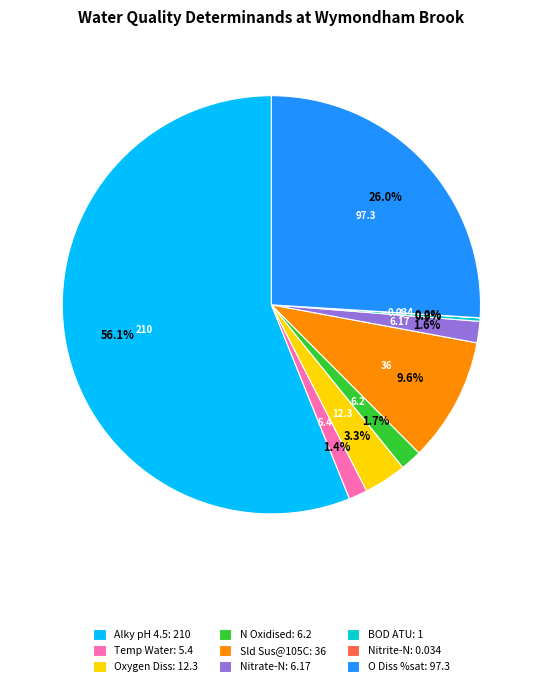

Combined, do O Diss %sat: 97.3 and Nitrate-N: 6.17 account for over 50%?

No